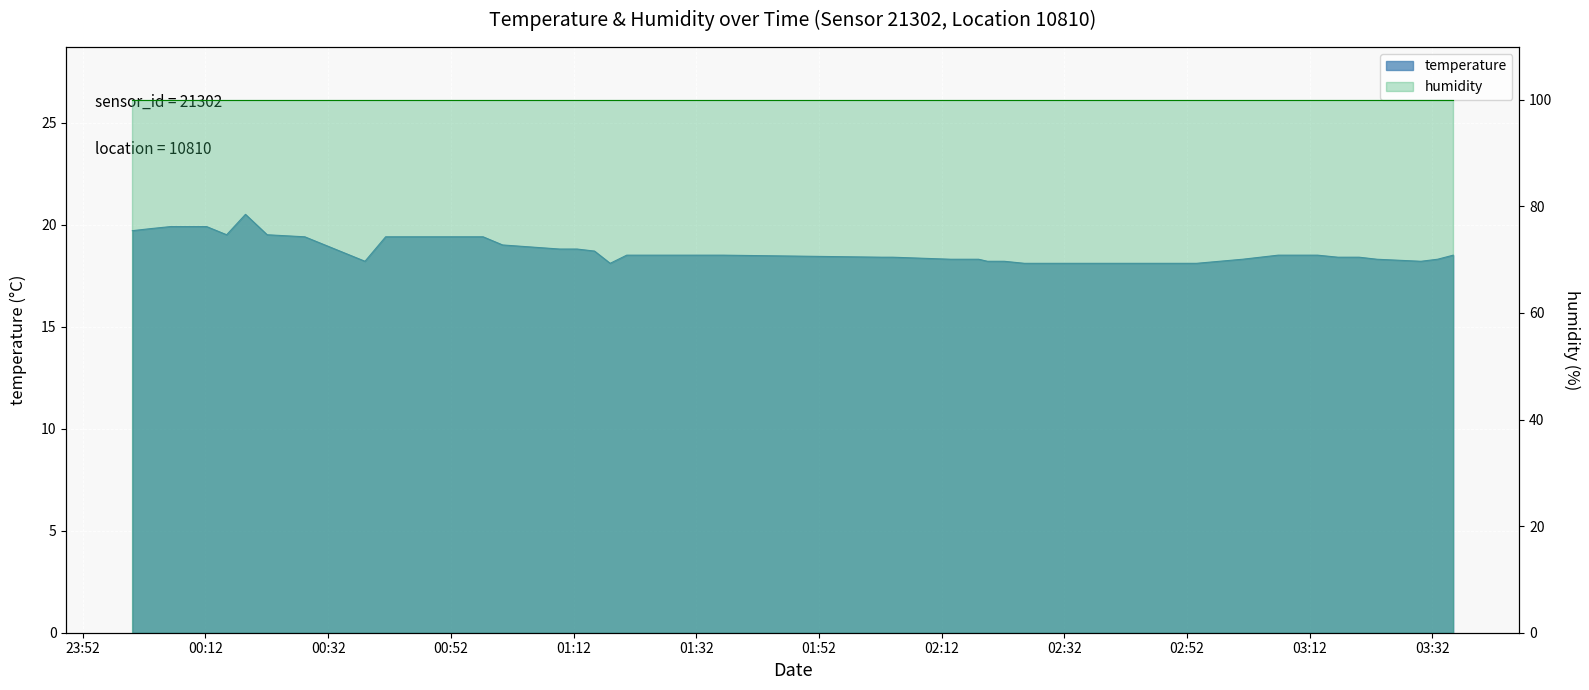

Does the chart display data point markers on the line(s)?

No